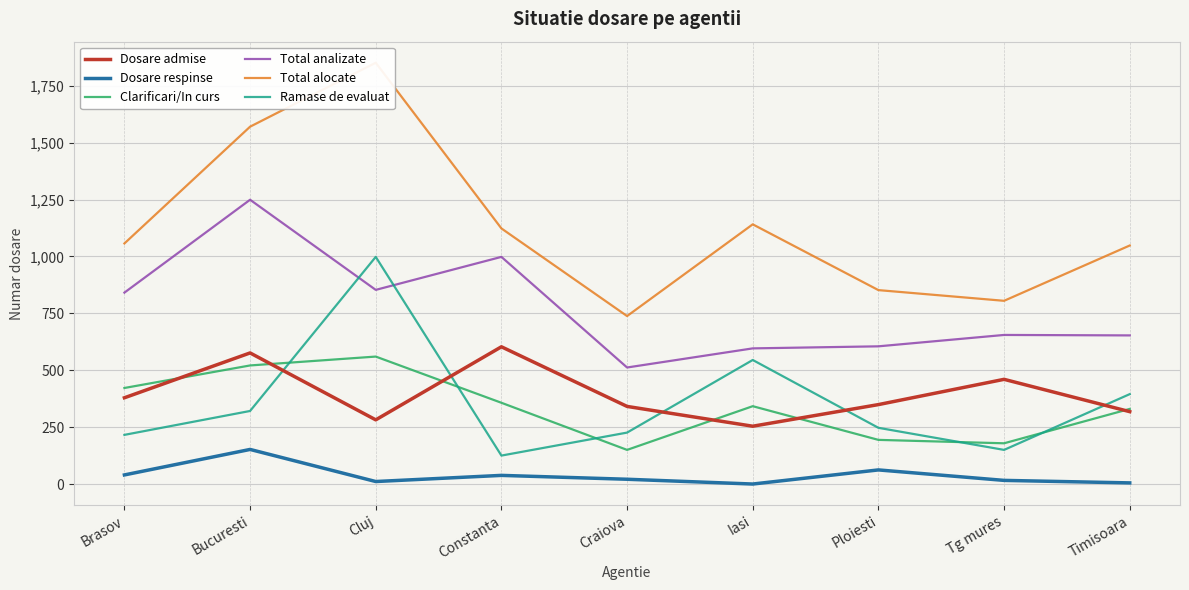

In Dosare admise, how many points are lower than both neighbors (excluding endpoints)?

2